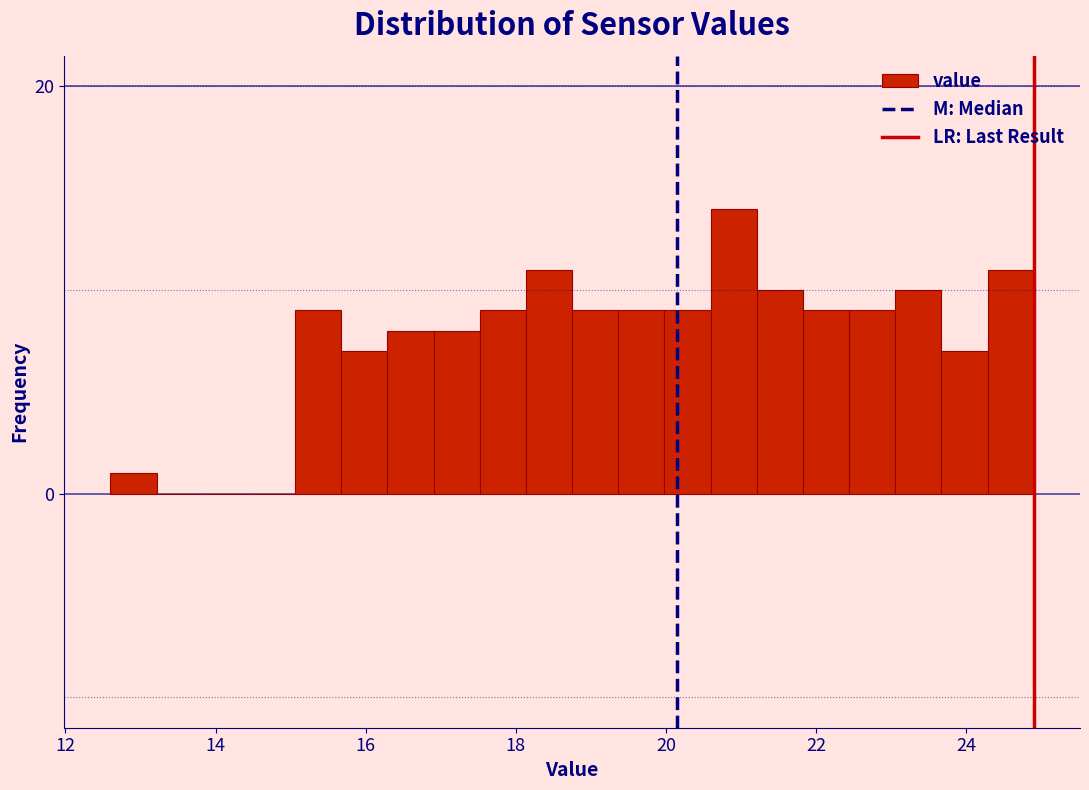

Around what value on the x-axis is the tallest bar? Give the approximate position of its centre, as read against the axis.

21.0